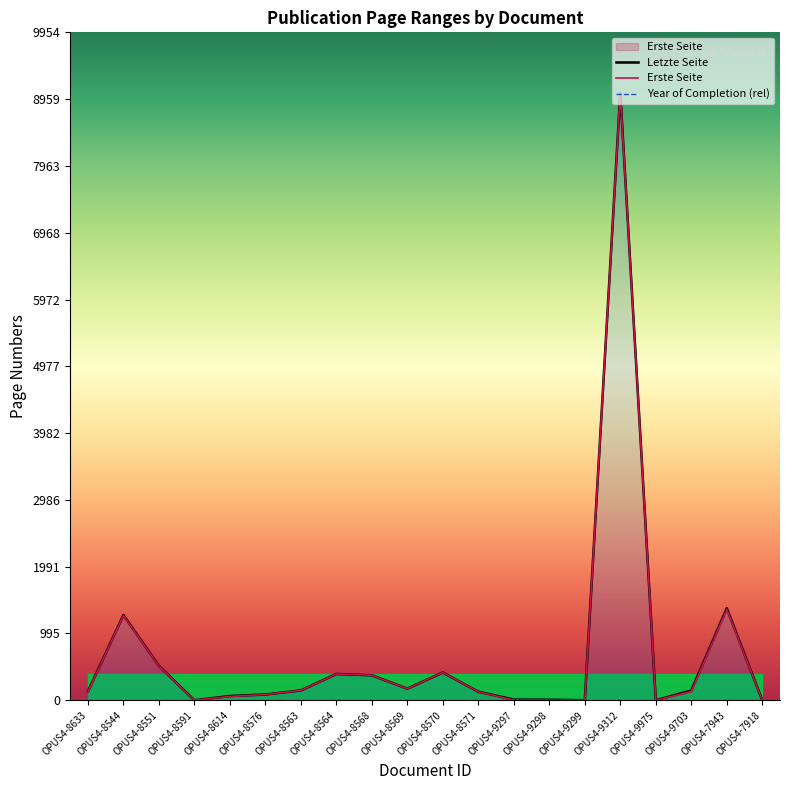

Is it true that Letzte Seite equals 39 at OPUS4-9703?

False